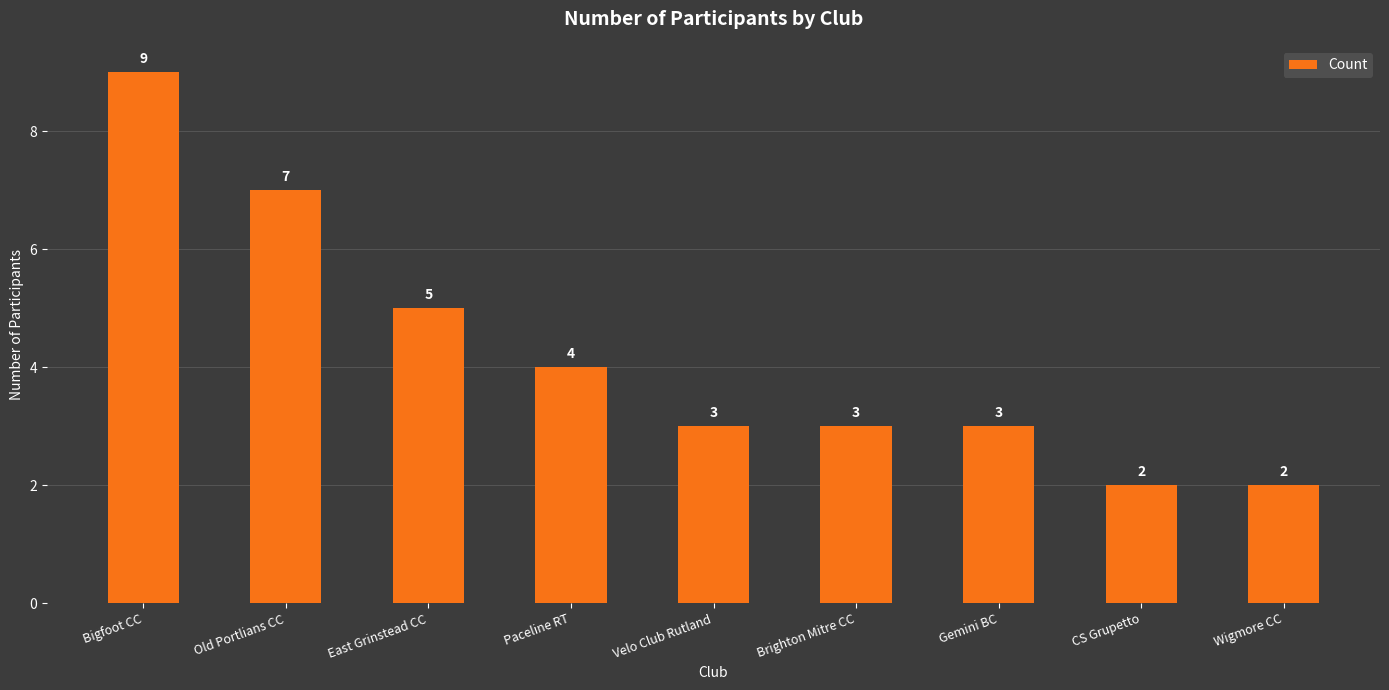

What is the difference between the maximum and second lowest values?

7